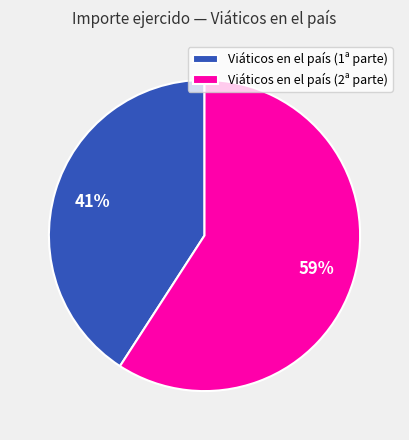

To the nearest percent, what is the difference between the largest and smallest slice percentages?

18%